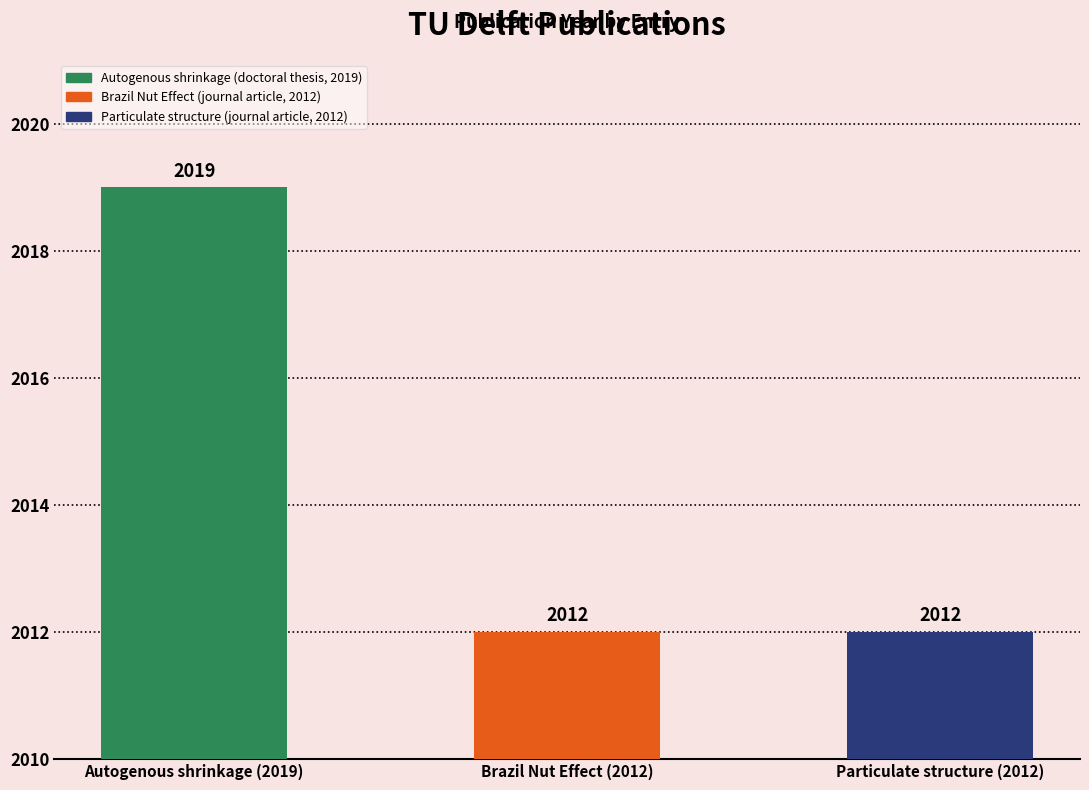

Does the chart contain stacked bars?

No